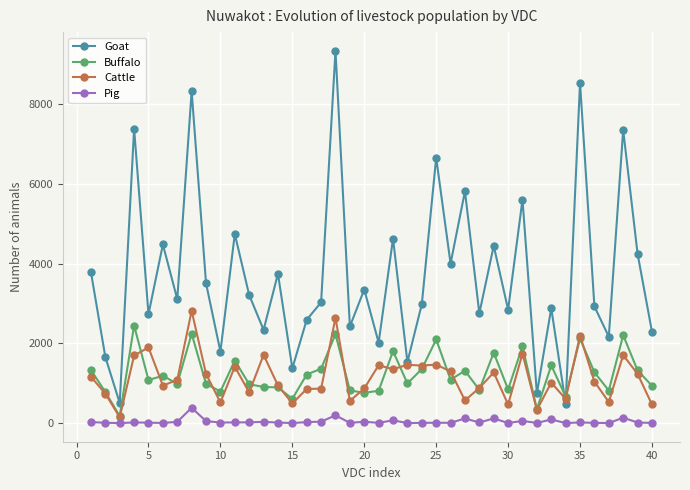

Which series has the largest range (max minus min)?

Goat